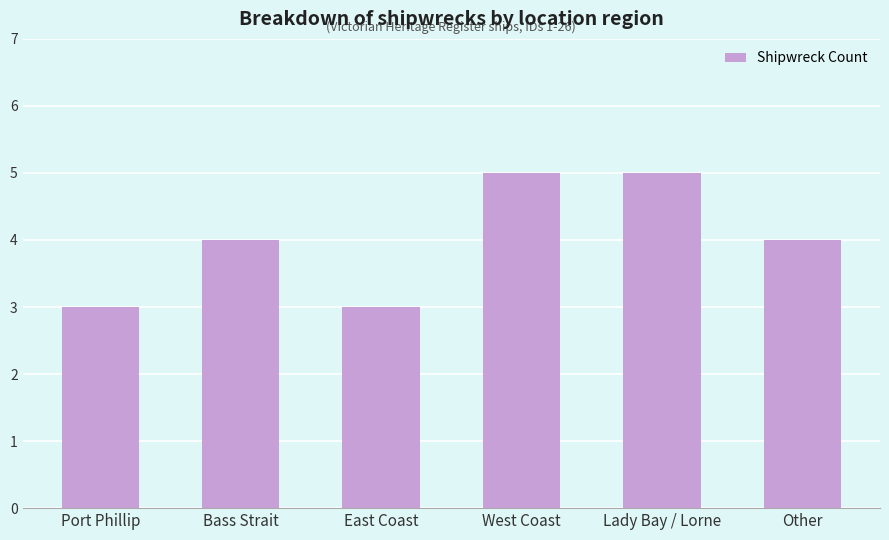

Reading left to right, what are all the values shown in this chart?

Port Phillip=3	Bass Strait=4	East Coast=3	West Coast=5	Lady Bay / Lorne=5	Other=4